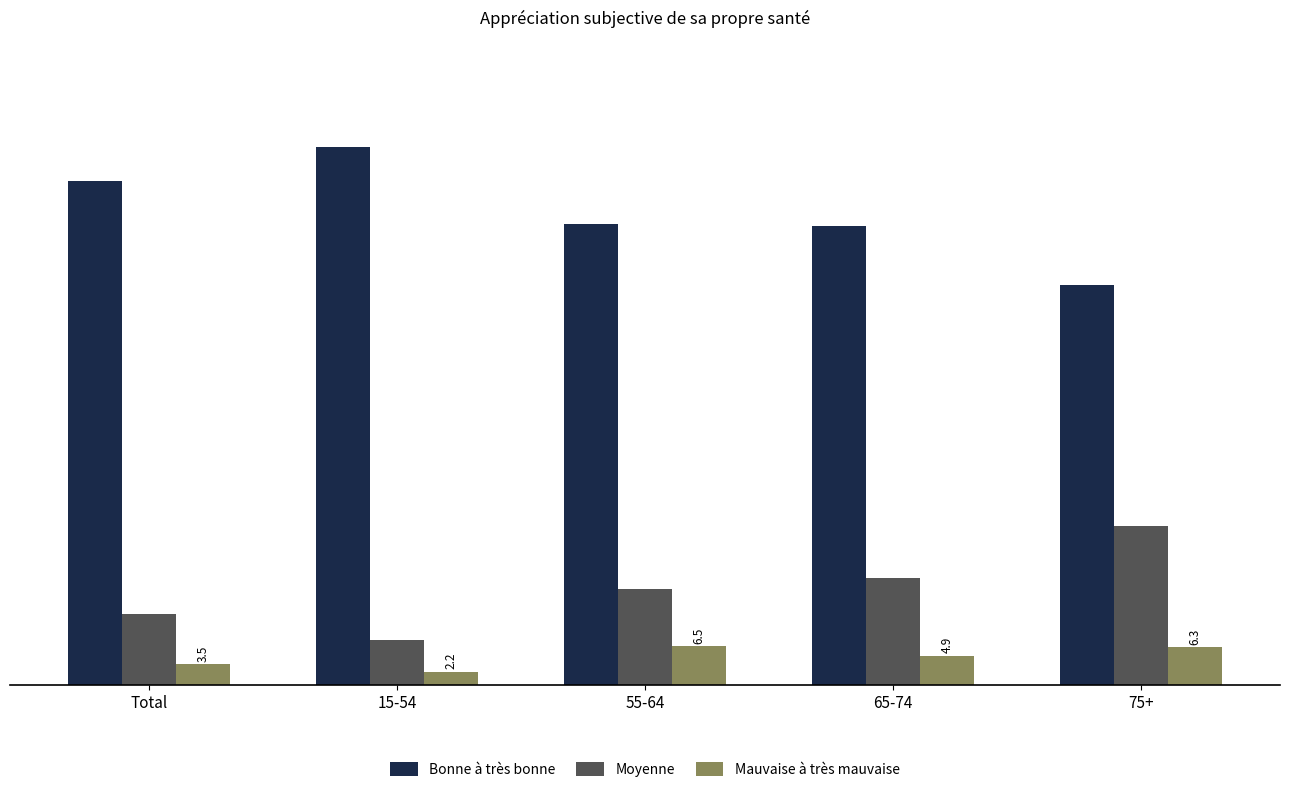

How many bars are there in total?

15